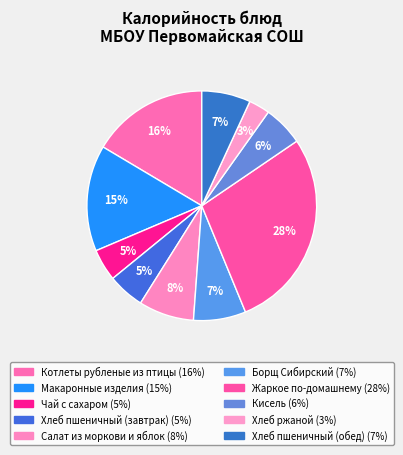

Is it true that Чай с сахаром is 5% of the pie?

True